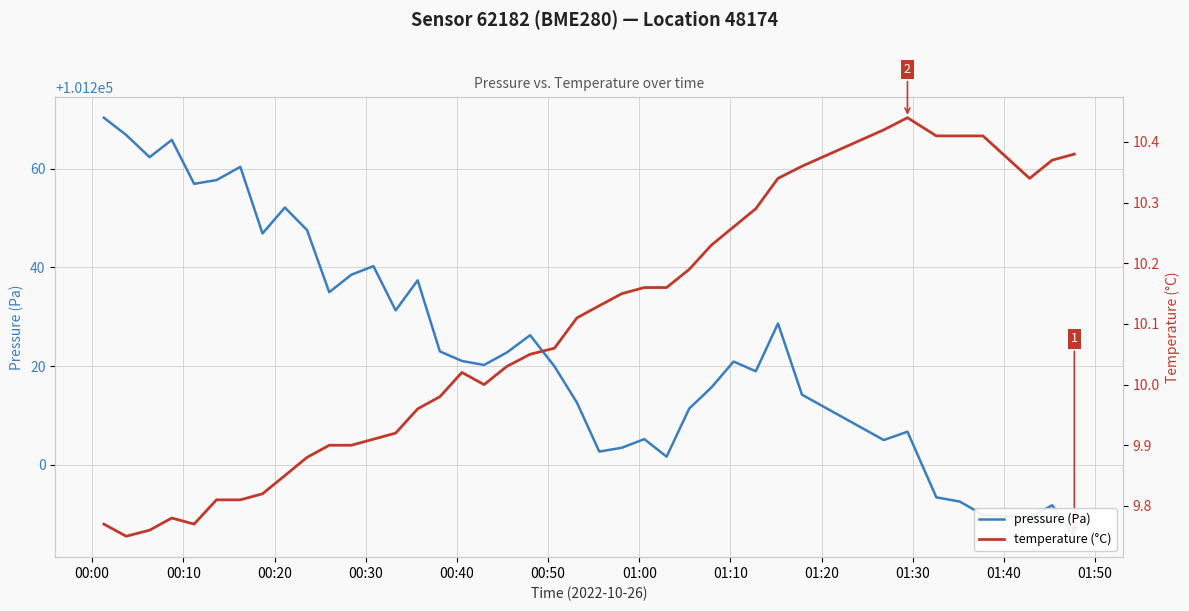

At which category does the chart reach its peak across all series?

00:00